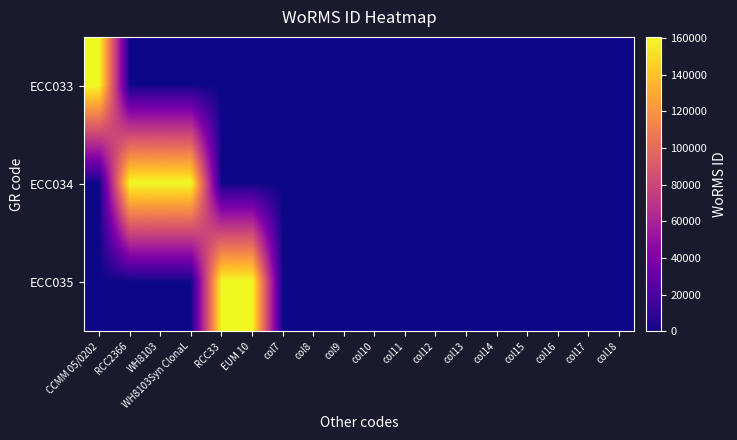

List the series in order of their peak value, highest first.

ECC033, ECC034, ECC035